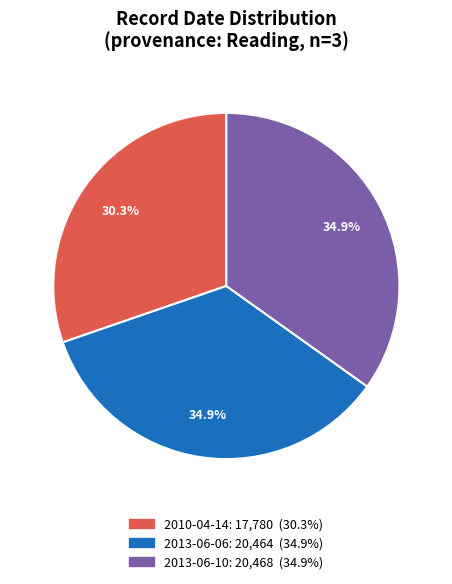

Is it true that 2010-04-14 is 16% of the pie?

False